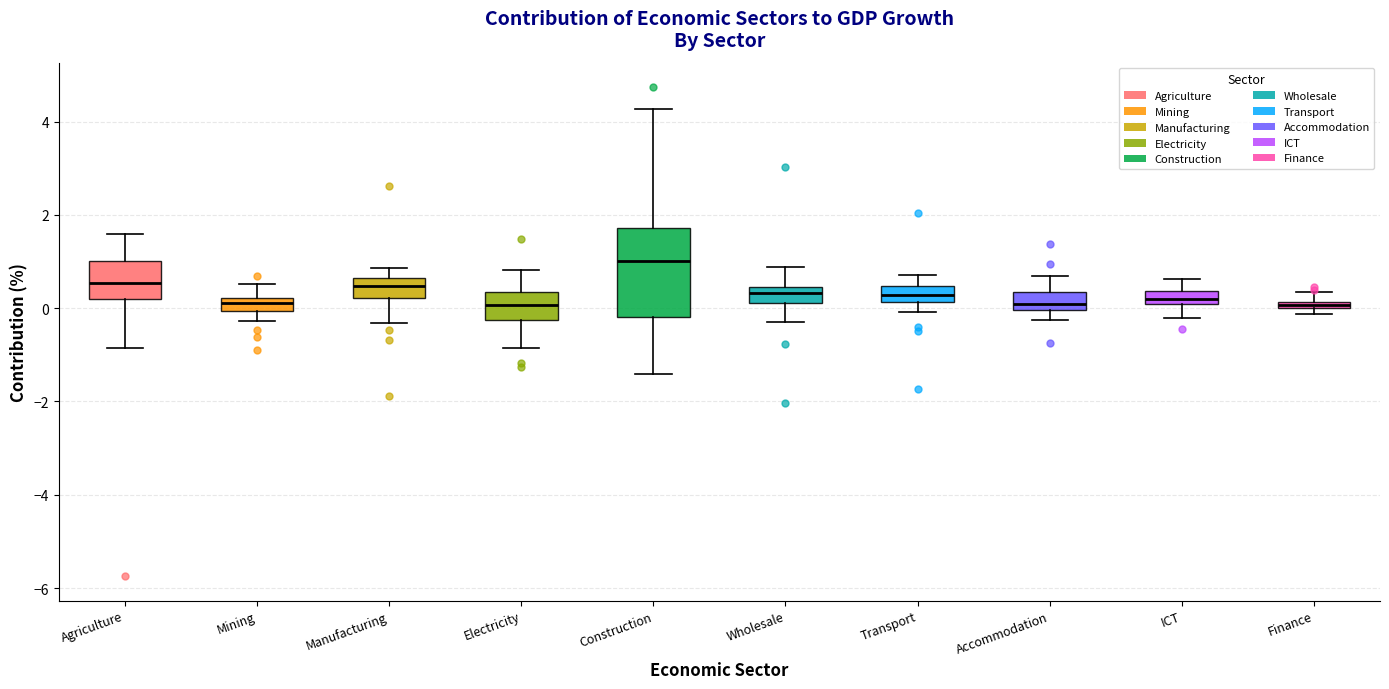

Where does the lower whisker of the box for Agriculture end on the y-axis? The values are not printed on the chart, so give them approximately, as read against the axis.

-0.8